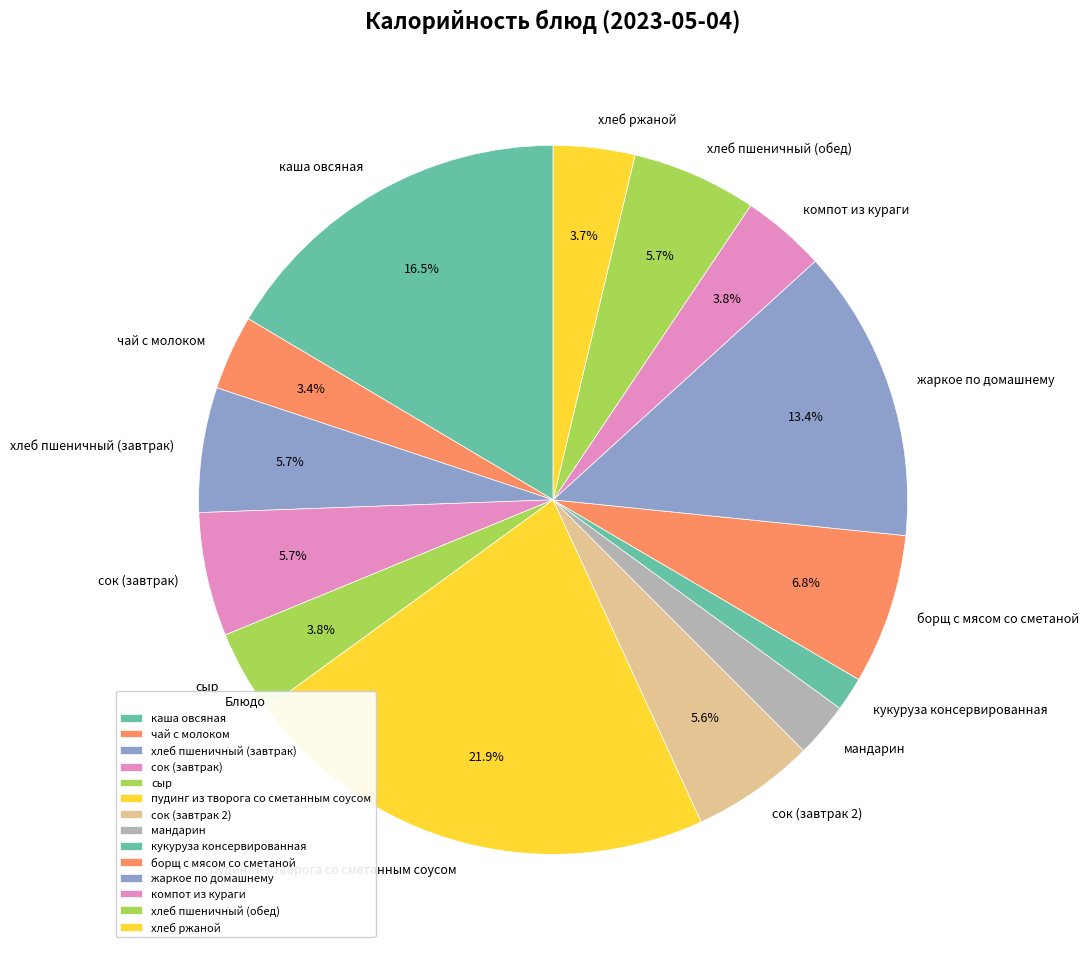

True or false: сок (завтрак) accounts for 6% of the total.

True